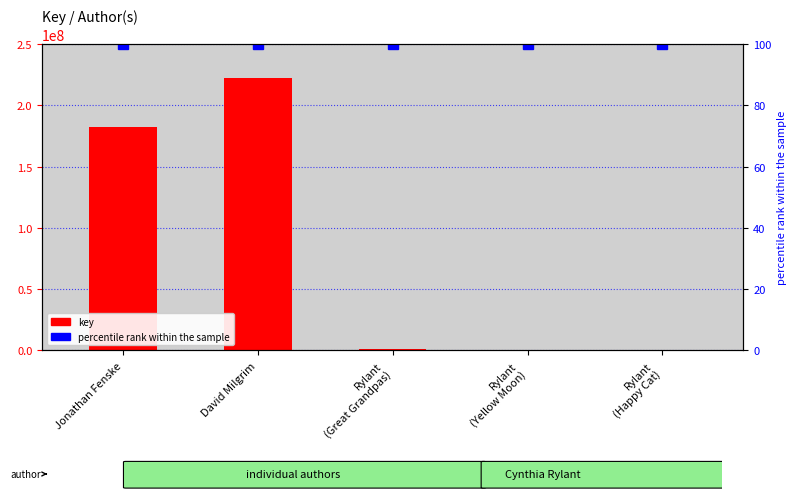

Reading left to right, what are all the values shown in this chart?

key: Jonathan Fenske=182370118	David Milgrim=222404426	Rylant
(Great Grandpas)=1063194	Rylant
(Yellow Moon)=6009	Rylant
(Happy Cat)=5987
percentile rank within the sample: Jonathan Fenske=100	David Milgrim=100	Rylant
(Great Grandpas)=100	Rylant
(Yellow Moon)=100	Rylant
(Happy Cat)=100